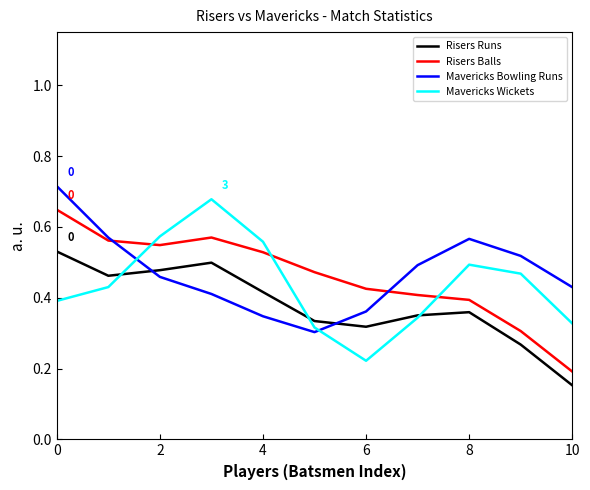

How many intersections are there between Mavericks Wickets and Risers Balls?

3